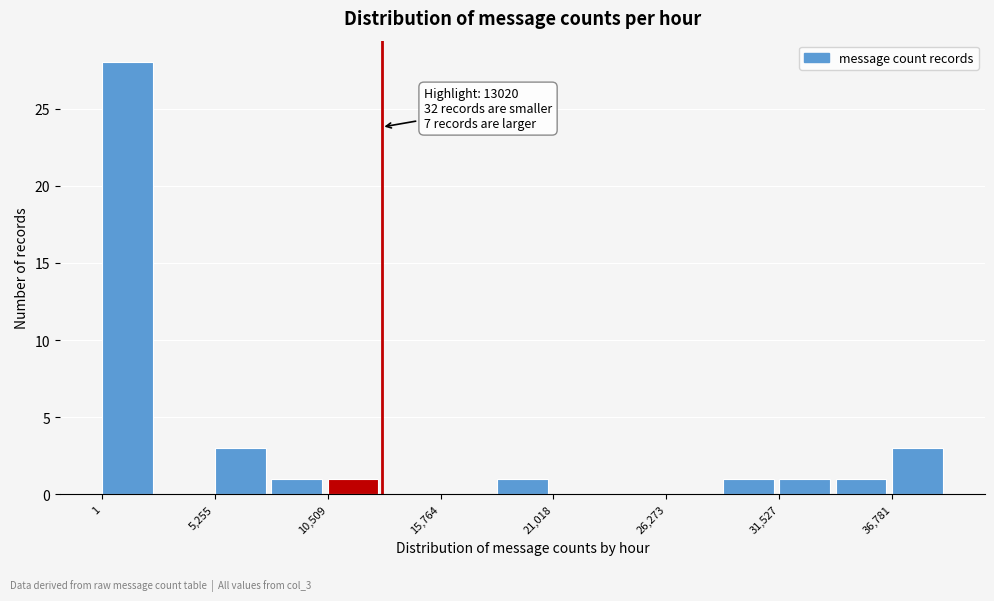

Read against the x-axis, roughly where is the centre of the tallest bar?

1000